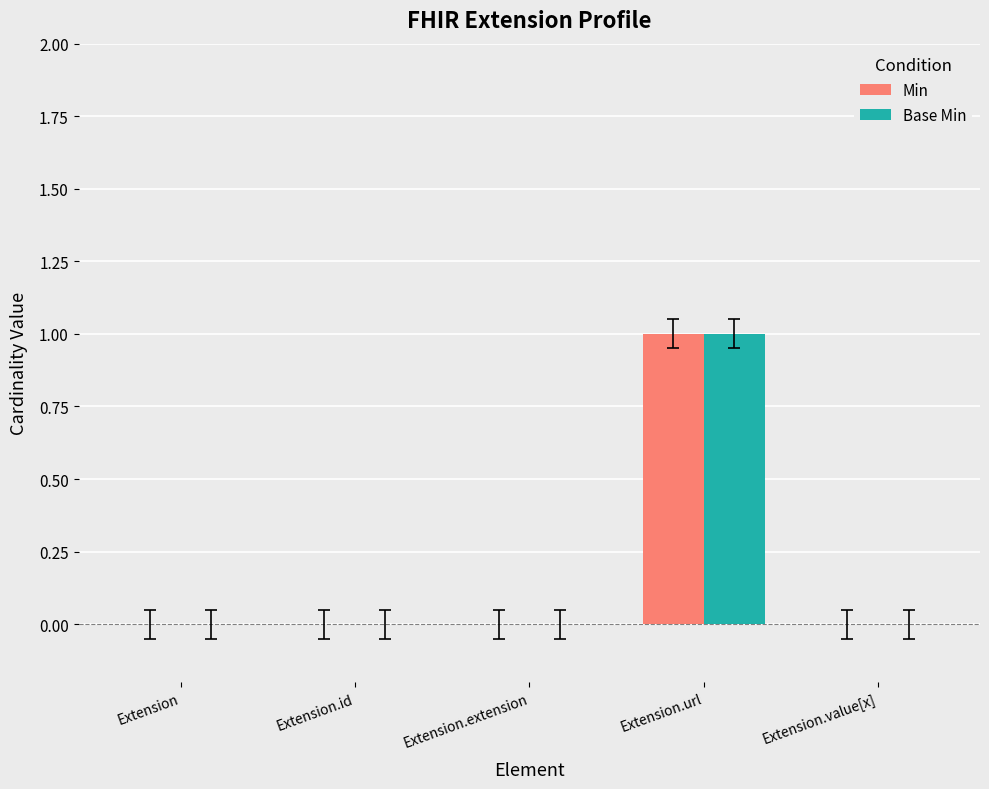

How many groups of bars are there?

5